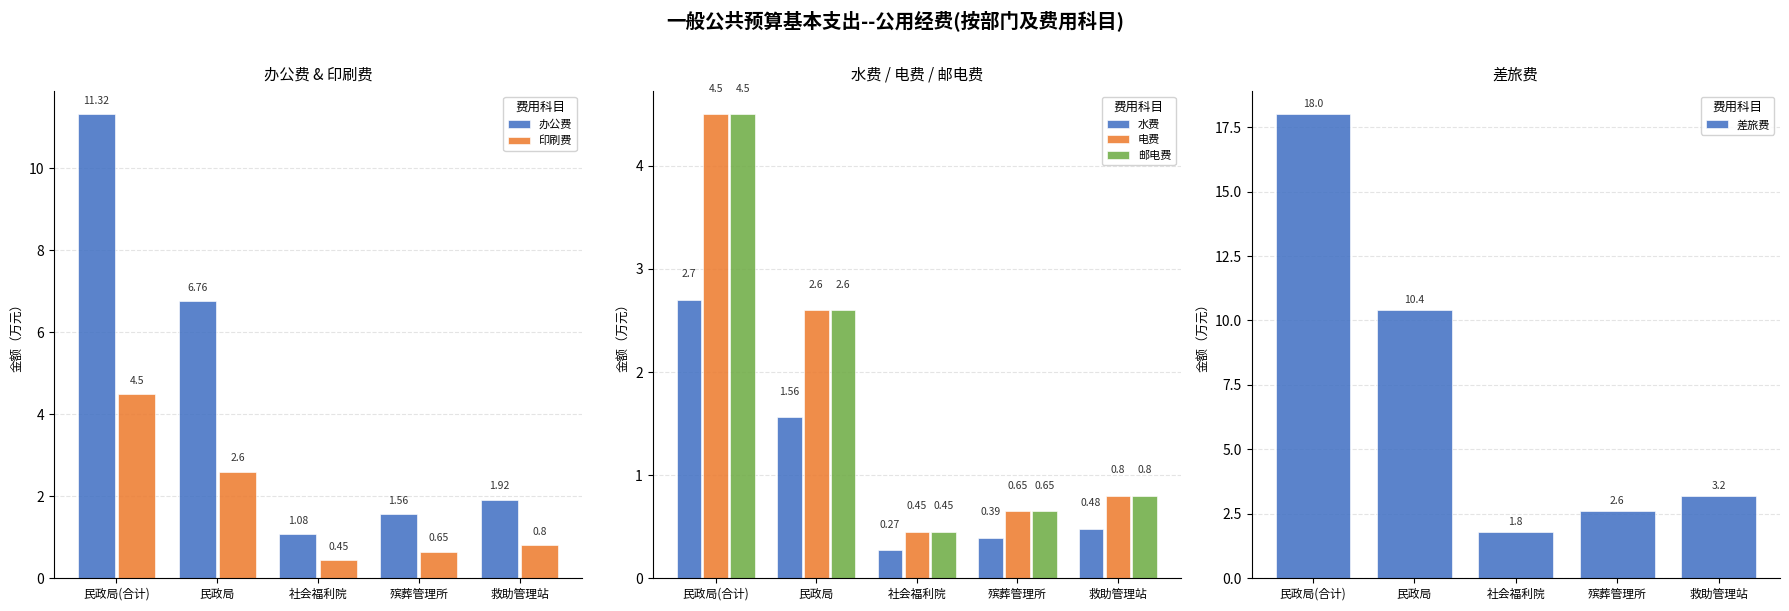

Where is 差旅费 nearest to the value 9?

民政局